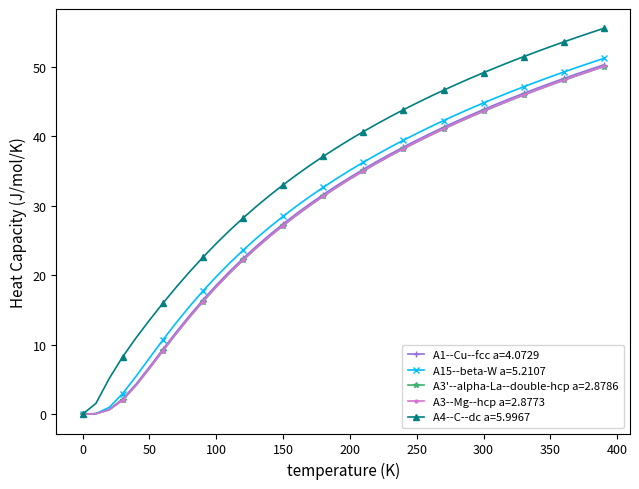

Which series has the largest total across all categories?

A4--C--dc a=5.9967